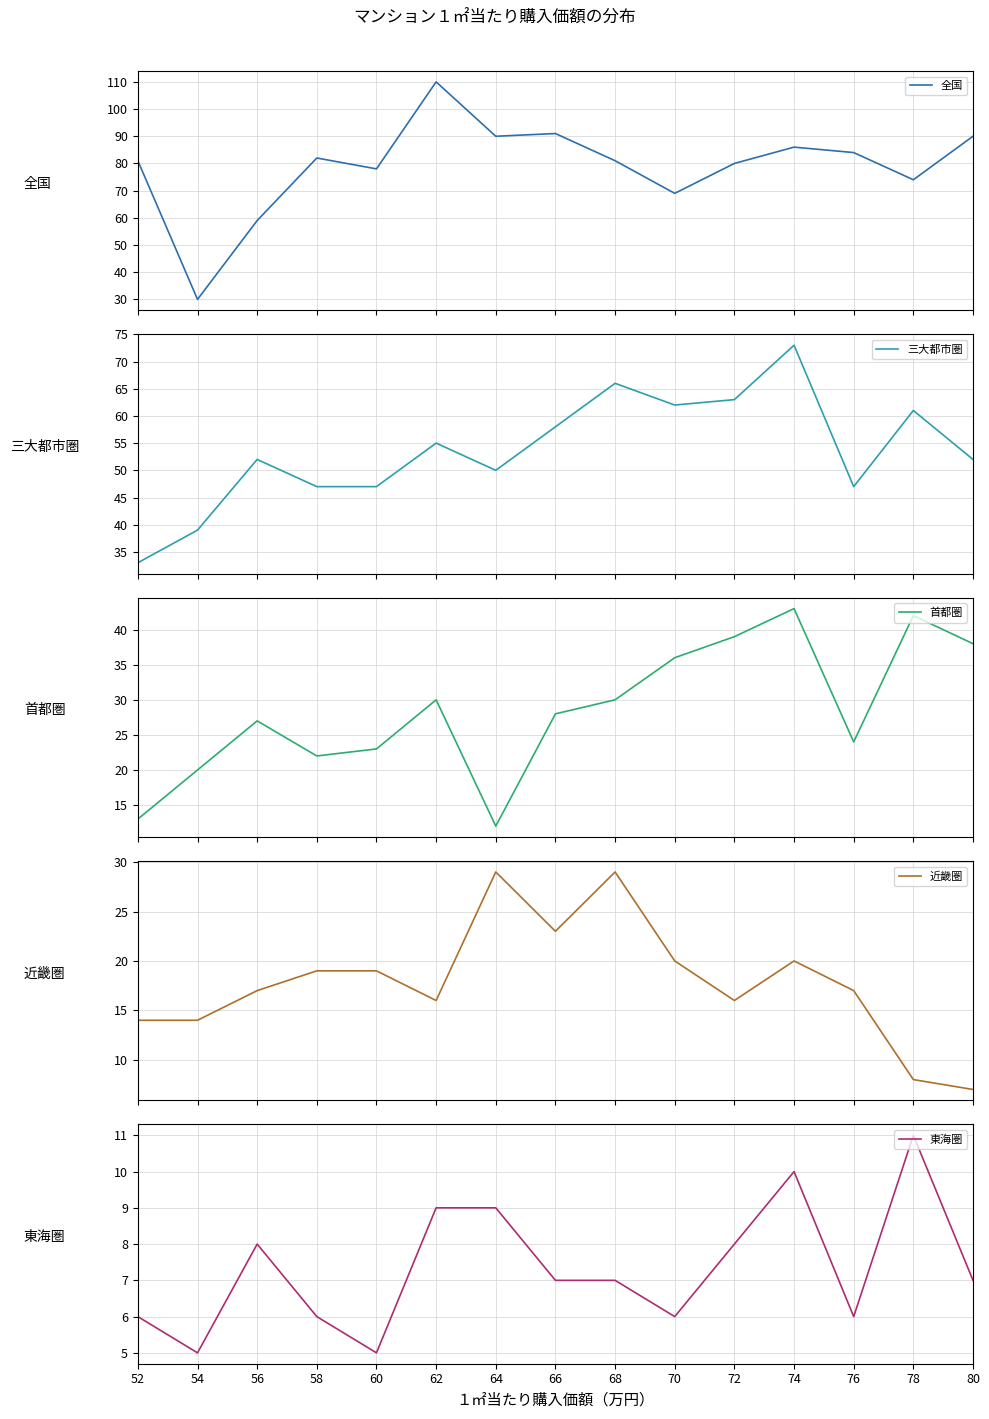

Between 56 and 68, which series saw the biggest shift?

全国